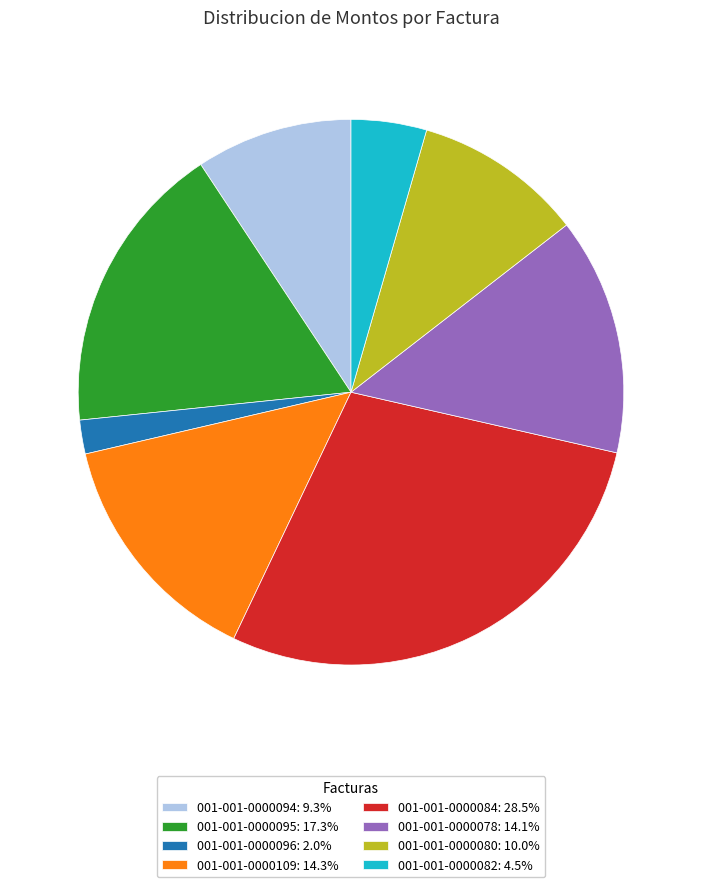

How many segments does this pie chart have?

8